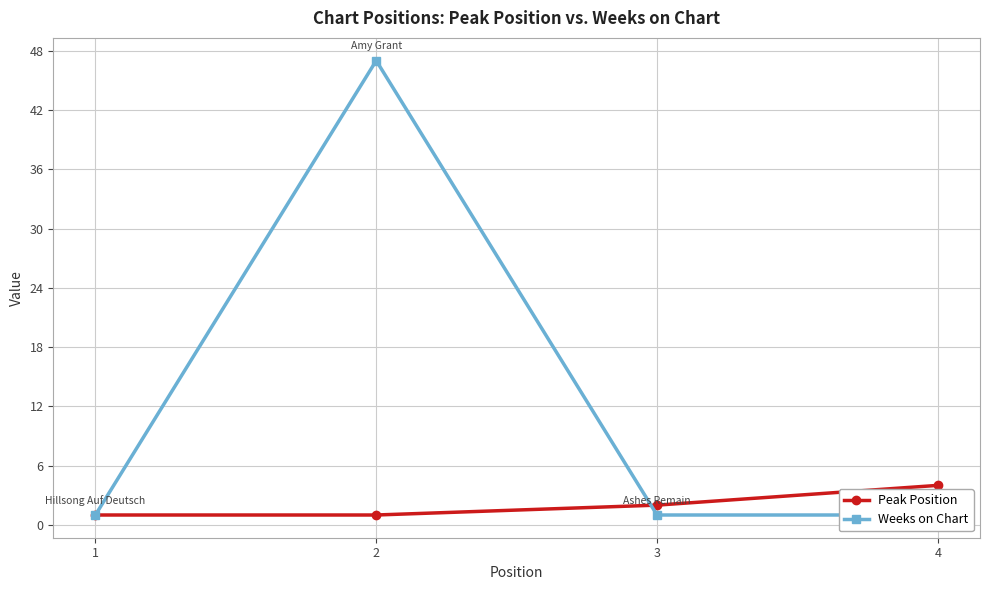

At how many categories does at least one series exceed 27?

1